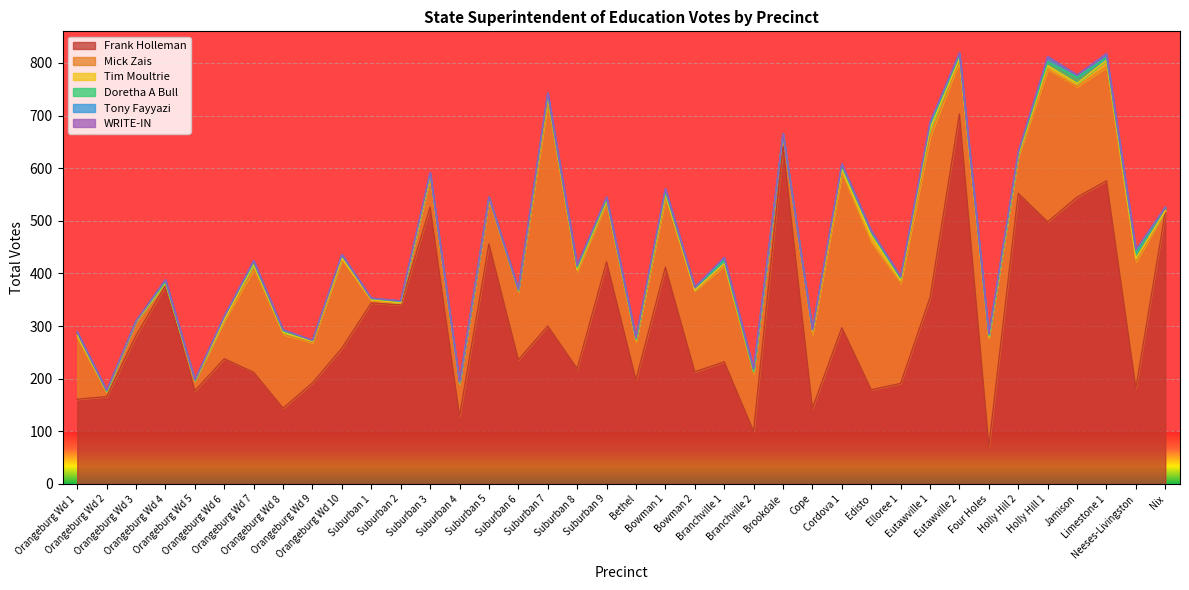

What is the difference between the Tim Moultrie values at Suburban 9 and Cope?

3